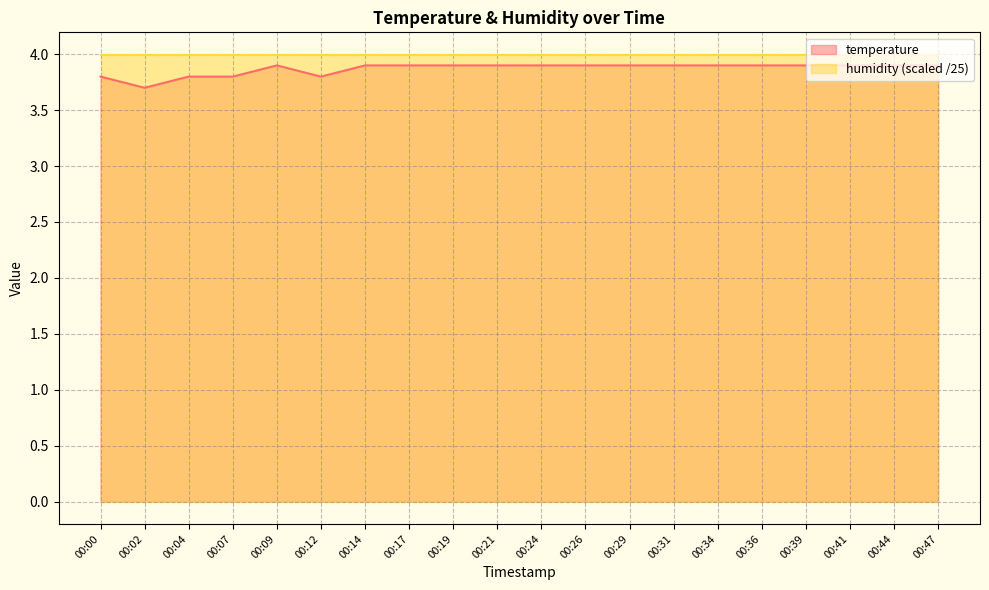

Rank the categories by value from lowest to highest.

00:02, 00:00, 00:04, 00:07, 00:12, 00:09, 00:14, 00:17, 00:19, 00:21, 00:24, 00:26, 00:29, 00:31, 00:34, 00:36, 00:39, 00:41, 00:44, 00:47